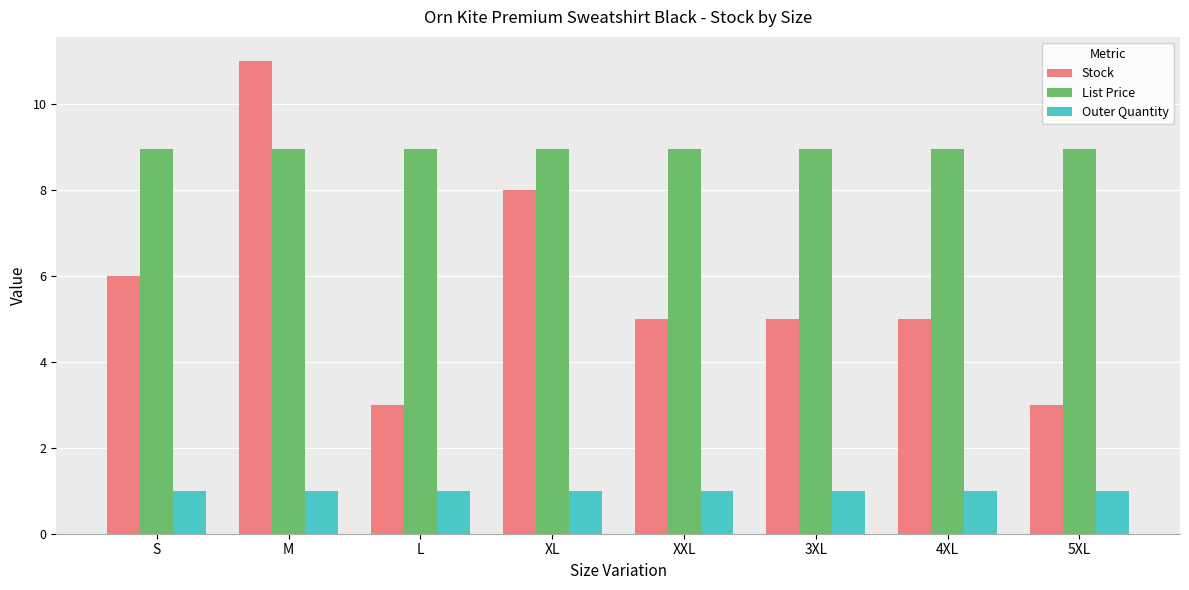

What is the greatest value displayed?

11.0